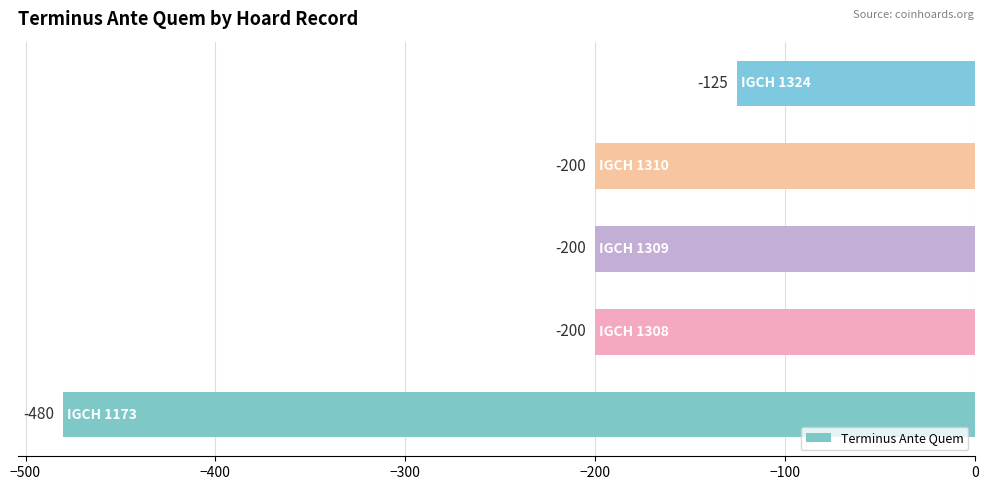

What is the average value?

-241